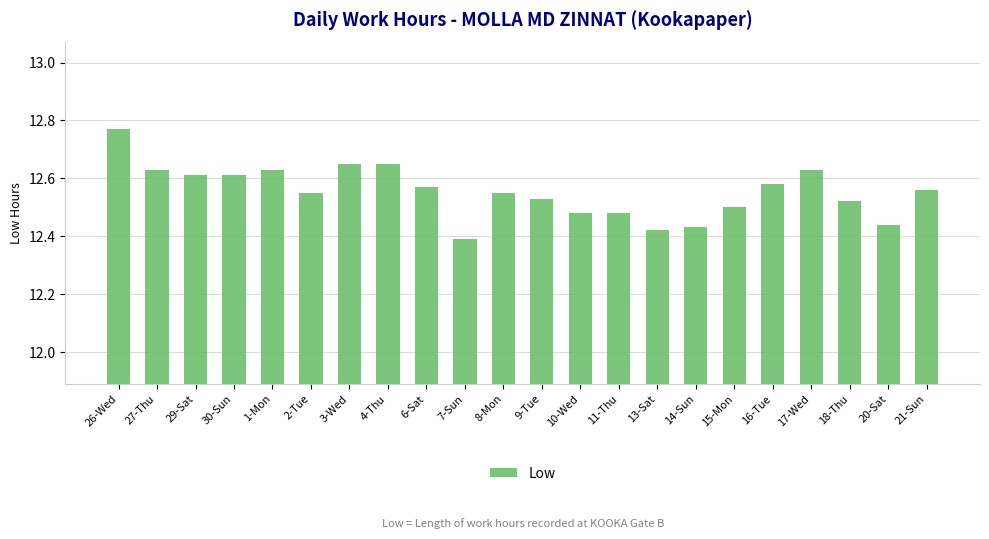

What is the label of the 15th bar from the right?

4-Thu